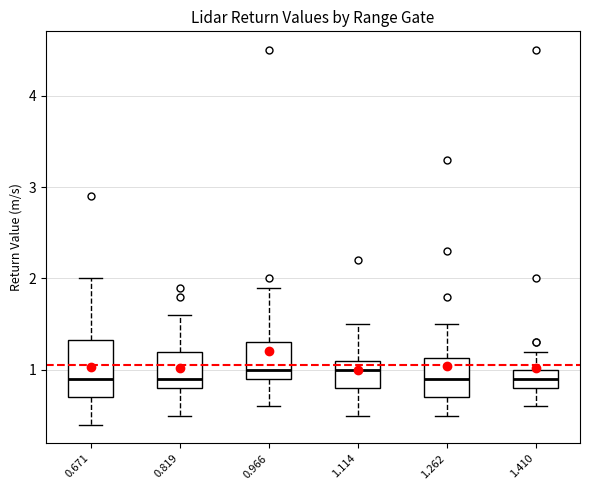

Reading left to right, read every box against the y-axis: the position of its median line, the range the box covers, and the ends of its whiskers. The values are not printed on the chart, so give them approximately, as read against the axis.

0.671: median 0.9, box 0.7 to 1.3, whiskers 0.4 to 2.0
0.819: median 0.9, box 0.8 to 1.2, whiskers 0.5 to 1.6
0.966: median 1.0, box 0.9 to 1.3, whiskers 0.6 to 1.9
1.114: median 1.0, box 0.8 to 1.1, whiskers 0.5 to 1.5
1.262: median 0.9, box 0.7 to 1.1, whiskers 0.5 to 1.5
1.410: median 0.9, box 0.8 to 1.0, whiskers 0.6 to 1.2